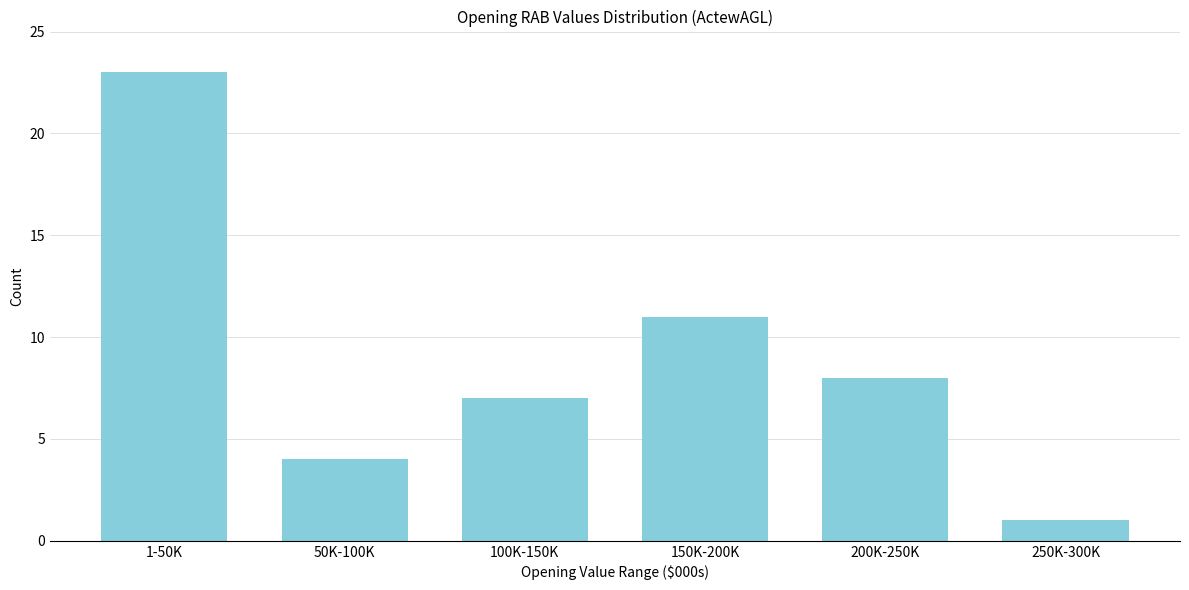

Reading left to right, list all the values displayed in this chart.

23	4	7	11	8	1